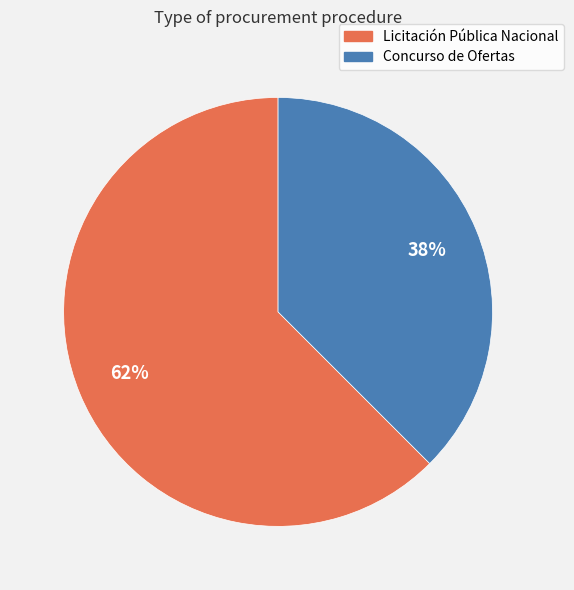

What is the majority slice?

Licitación Pública Nacional